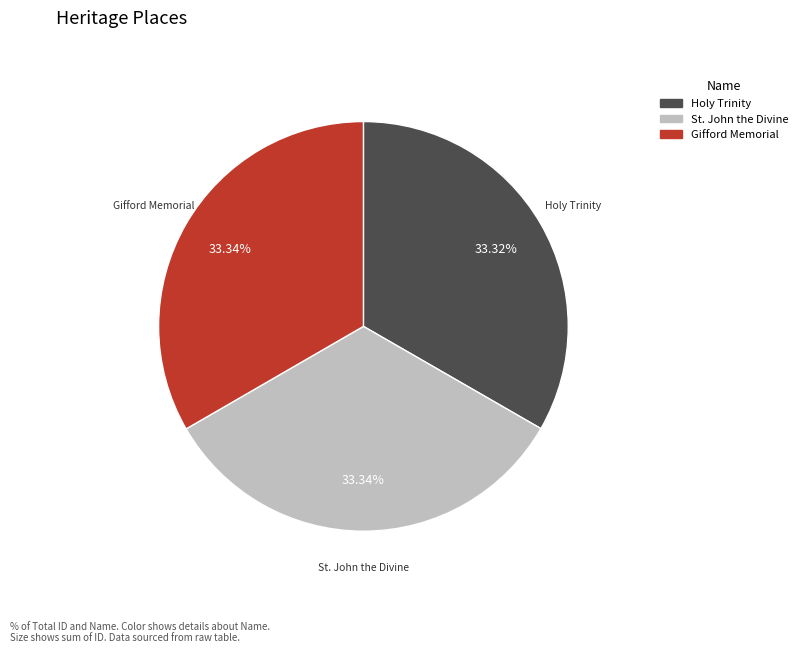

Does any single category account for the majority?

No